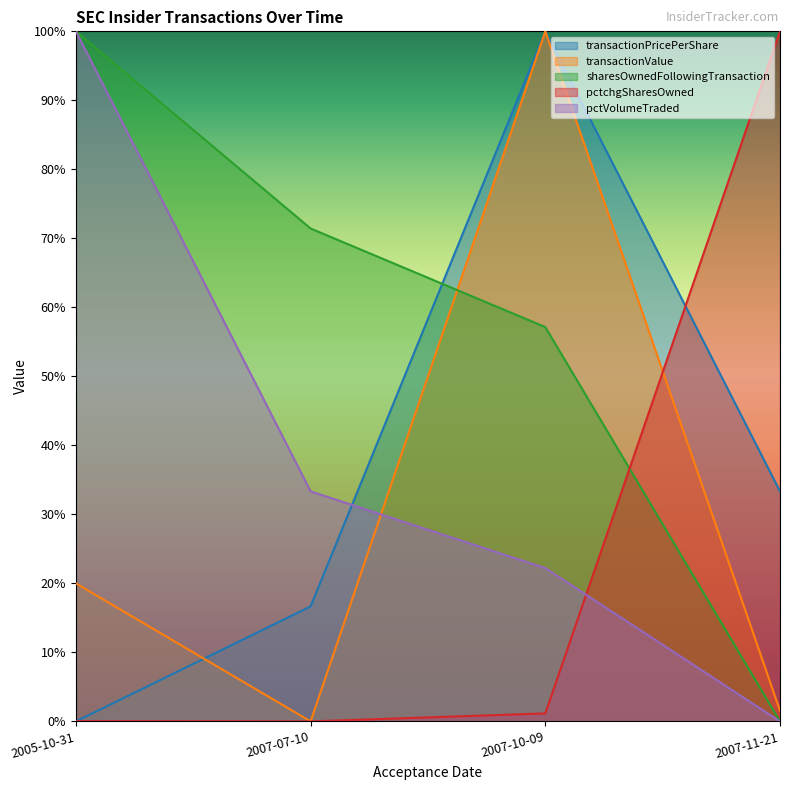

The pctVolumeTraded series shows 100.0 at 2005-10-31. True or false?

True